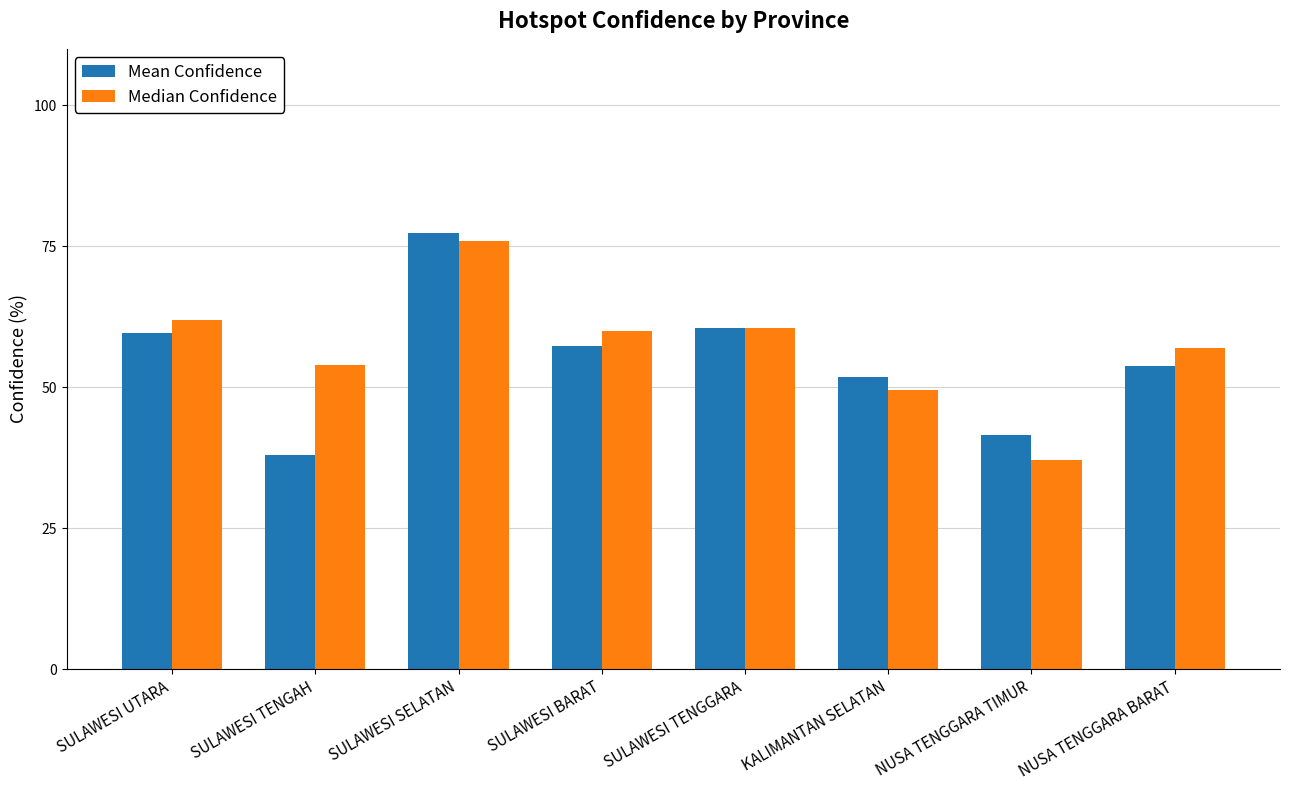

Is it true that Mean Confidence equals 60.5 at SULAWESI TENGGARA?

True